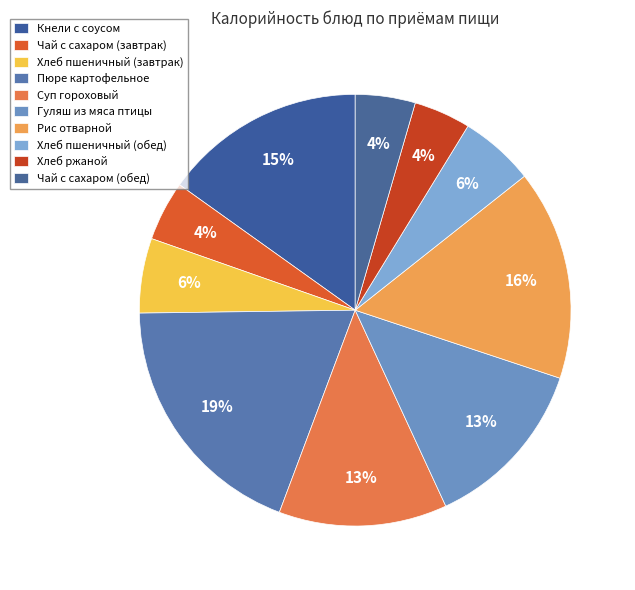

What is the largest slice in the pie chart?

Пюре картофельное